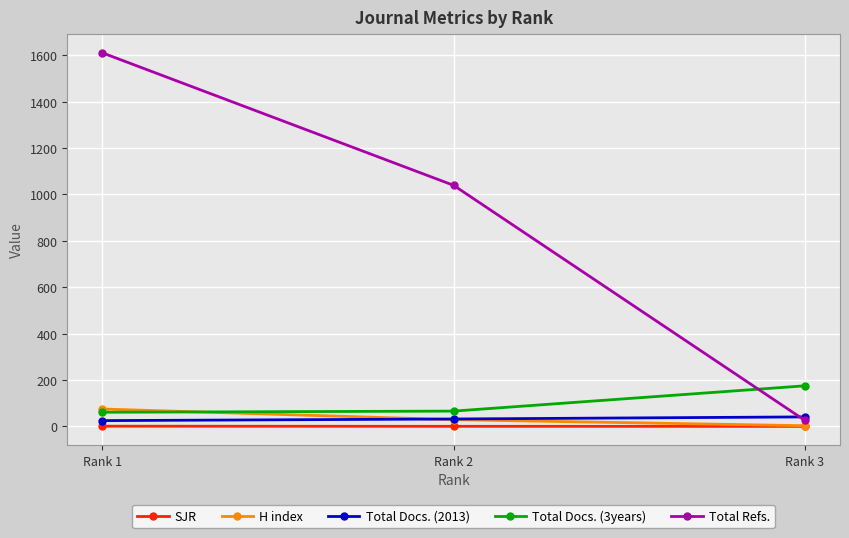

Which series has the largest total across all categories?

Total Refs.